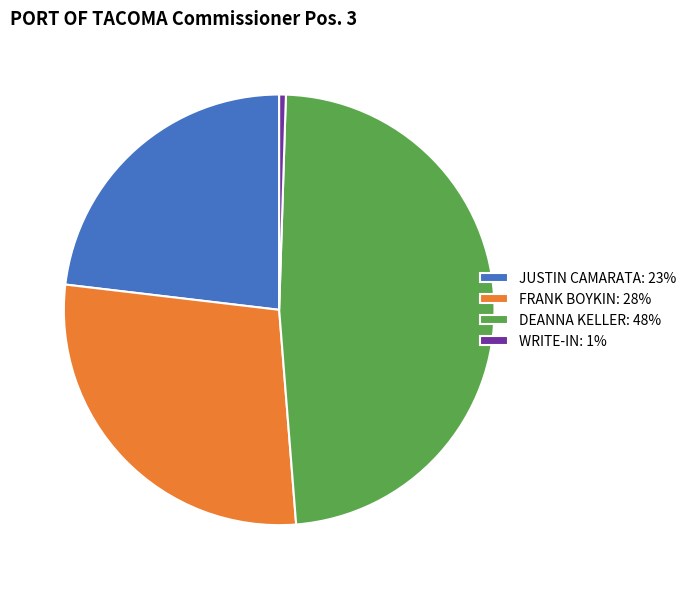

Do WRITE-IN and DEANNA KELLER together represent more than half of the pie?

No